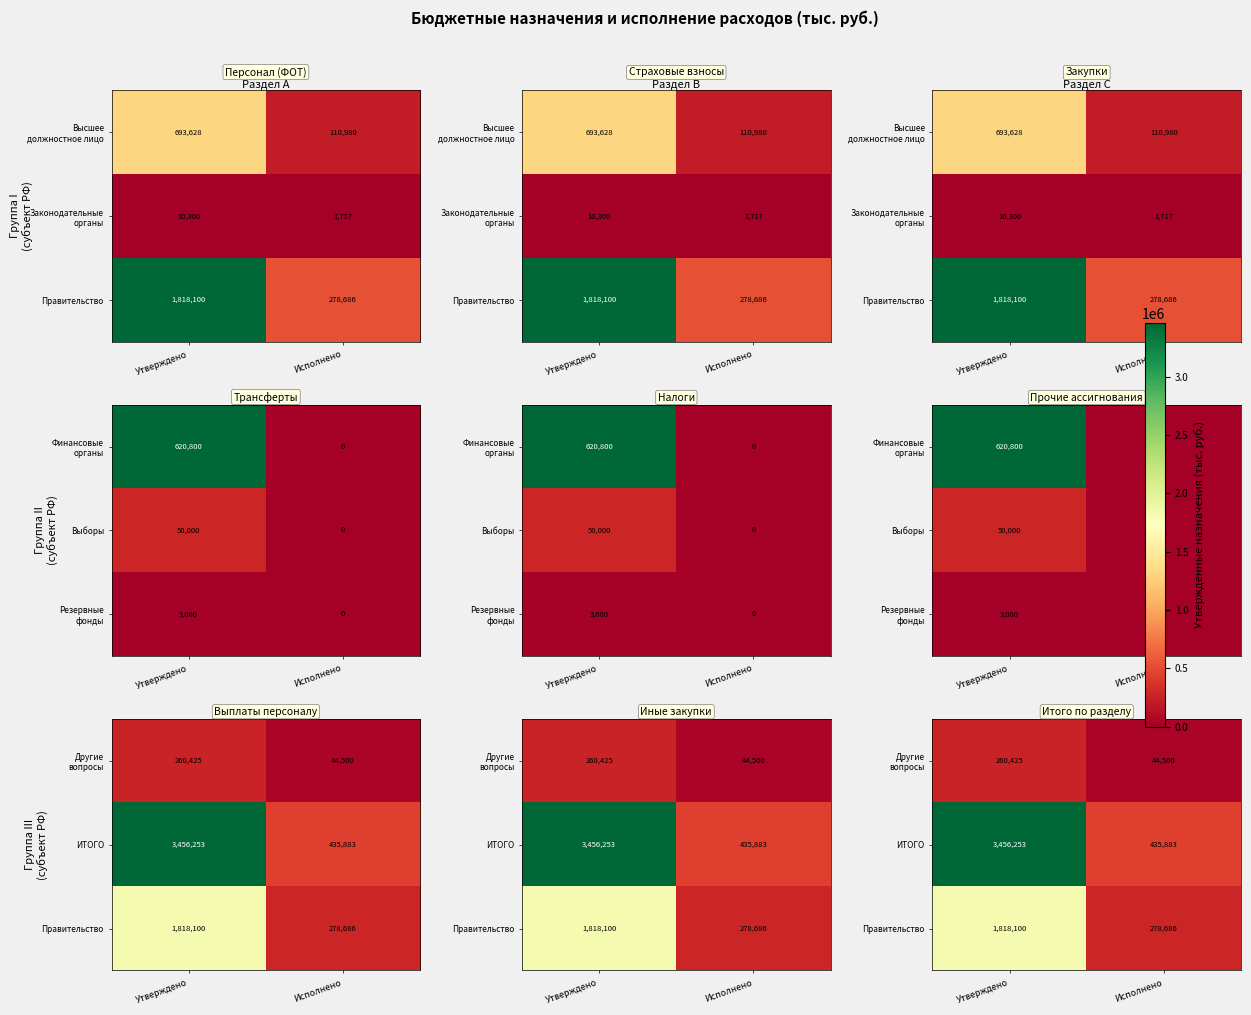

Is the value of Правительство at Утверждено greater than the value of Другие вопросы at Исполнено?

Yes